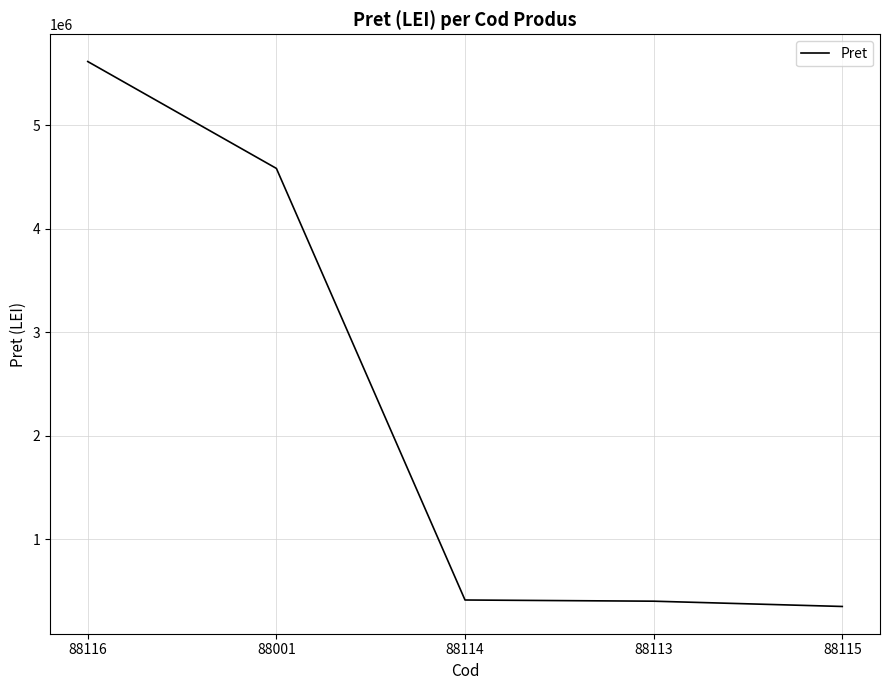

How many categories are shown in the chart?

5